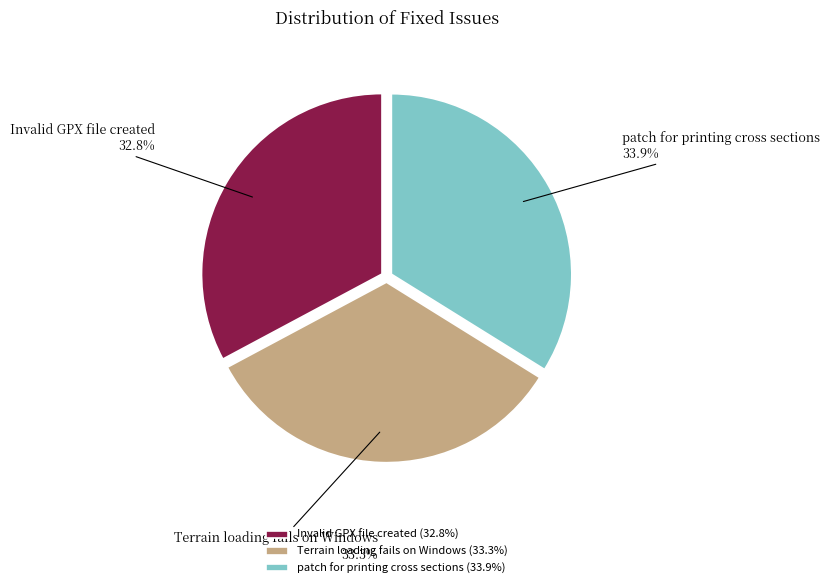

Is Terrain loading fails on Windows the majority of the pie?

No